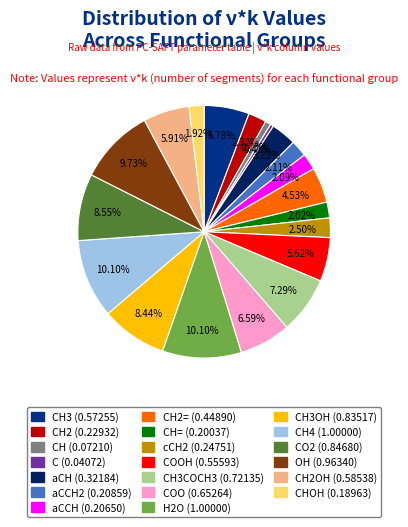

Is there a majority slice in this chart?

No